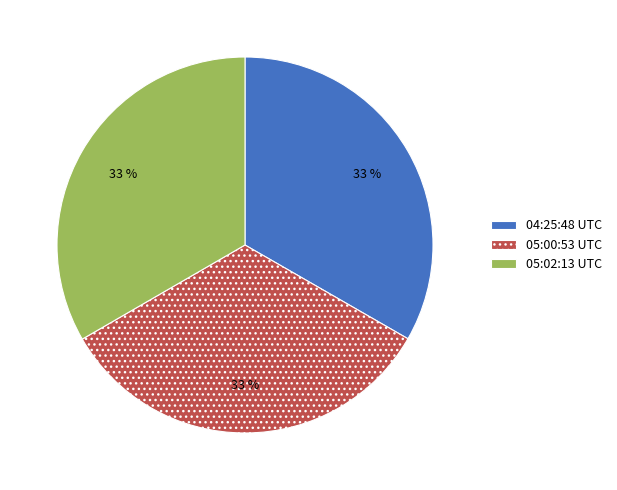

Does 04:25:48 UTC represent more than half of the total?

No